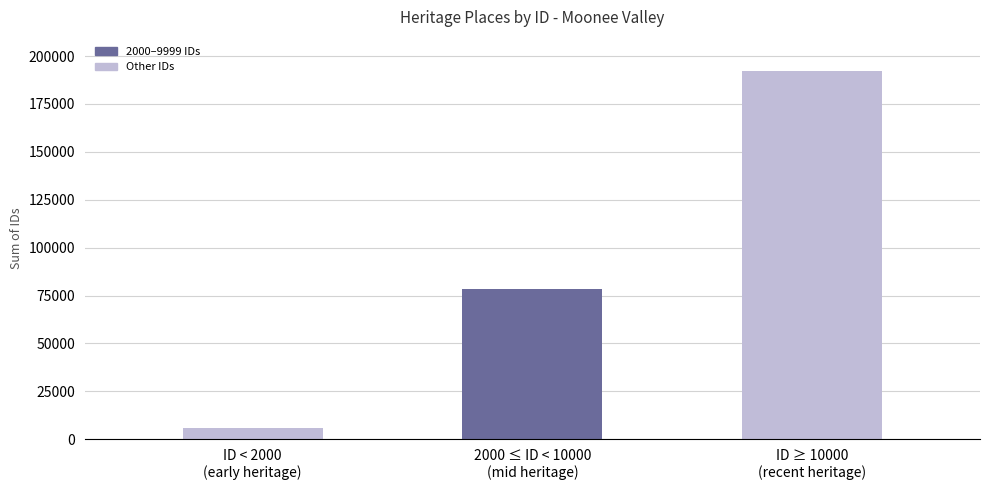

What is the difference between the values at 2000 ≤ ID < 10000
(mid heritage) and ID ≥ 10000
(recent heritage)?

113775